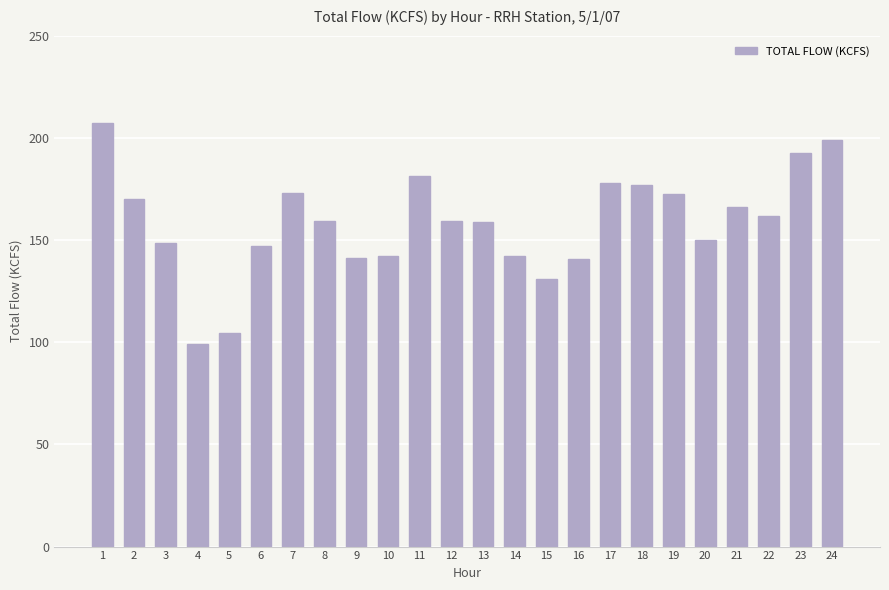

What is the value of the 5th bar from the left?

104.4